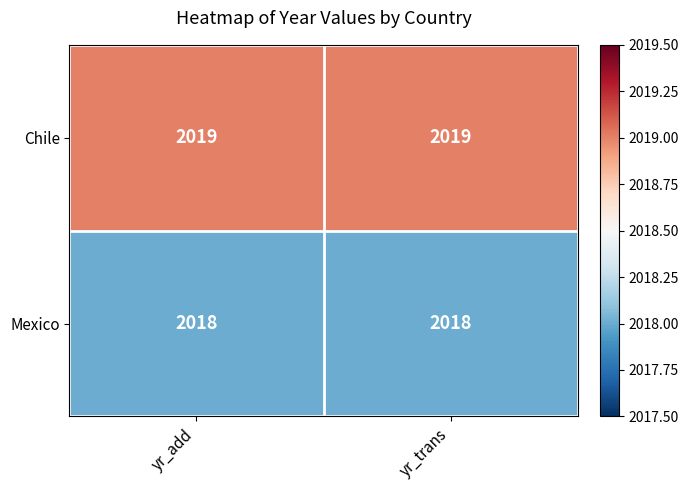

What is the sum of the Chile values at yr_add and yr_trans?

4038